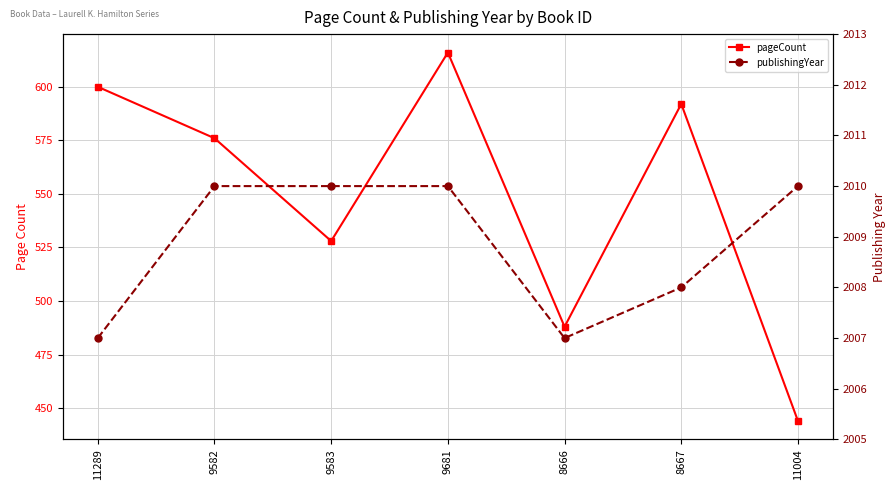

How many data points does each series have?

7